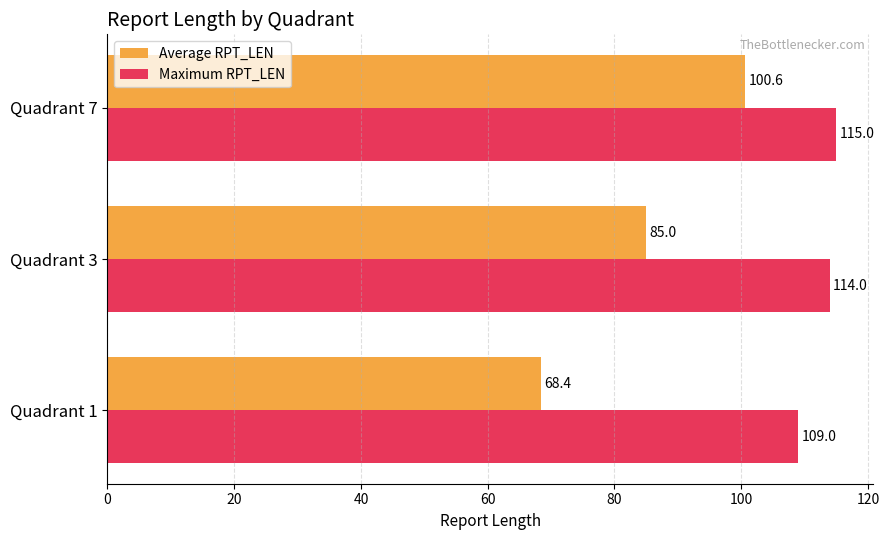

What are all the series names shown in the legend?

Average RPT_LEN, Maximum RPT_LEN